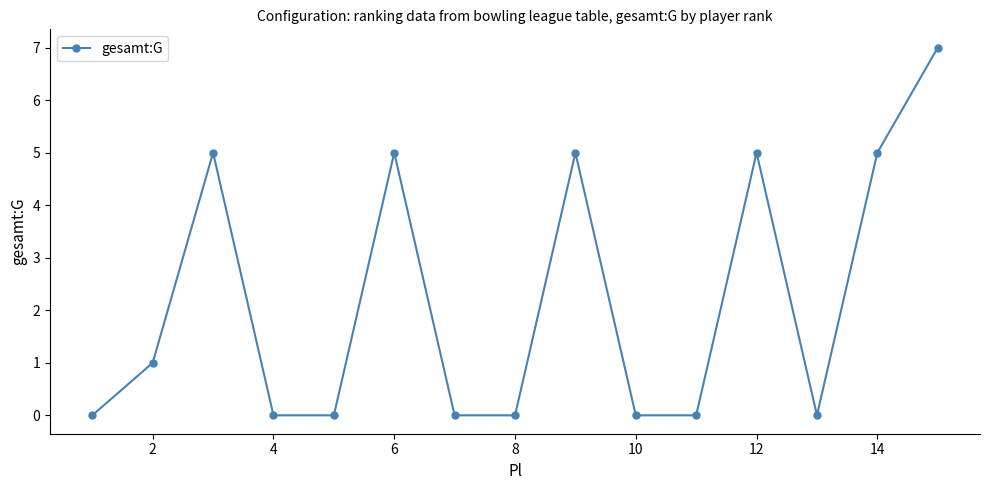

What is the sum of all values?

33